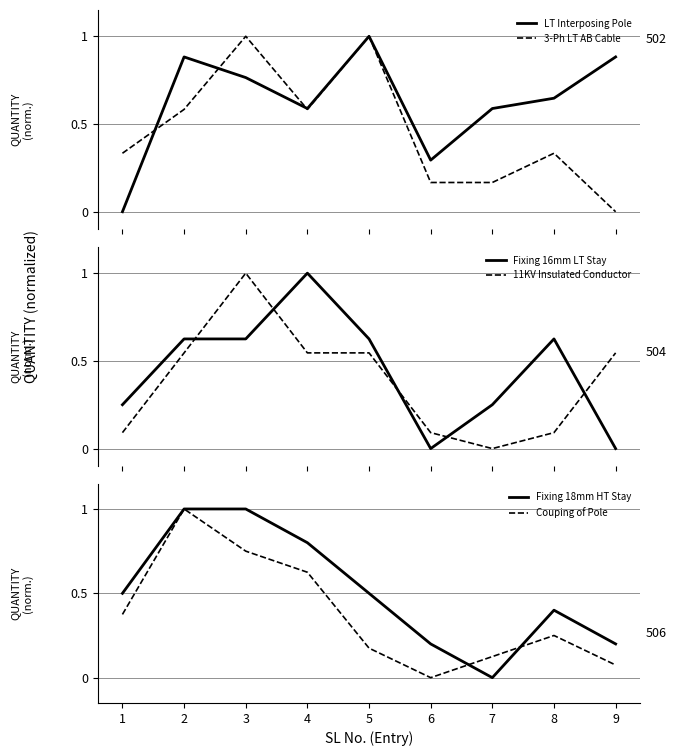

Which series has the widest spread of values?

LT Interposing Pole